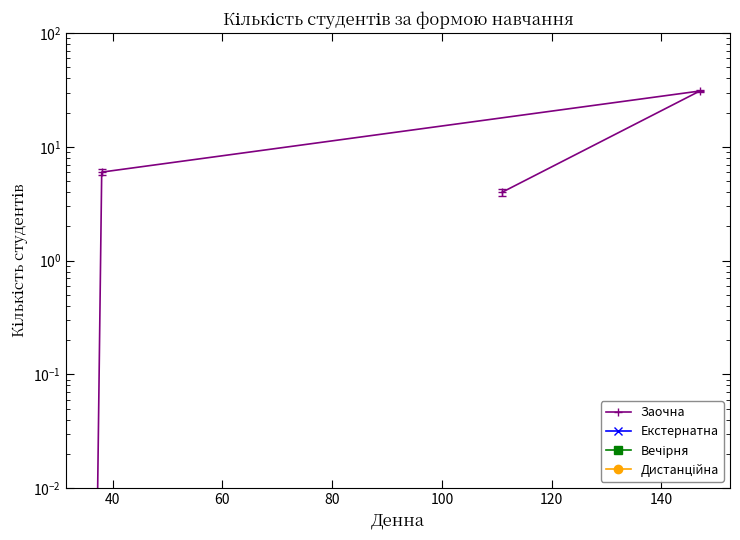

Between 60 and 100, which series saw the biggest shift?

Заочна